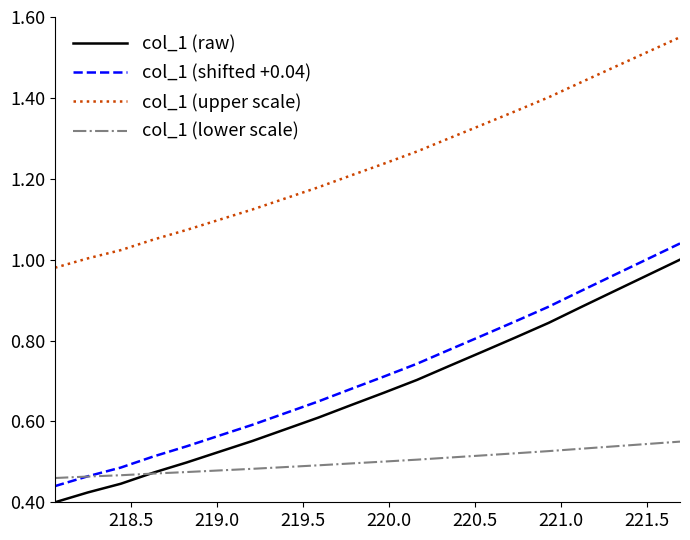

List the series in order of their peak value, lowest first.

col_1 (lower scale), col_1 (raw), col_1 (shifted +0.04), col_1 (upper scale)